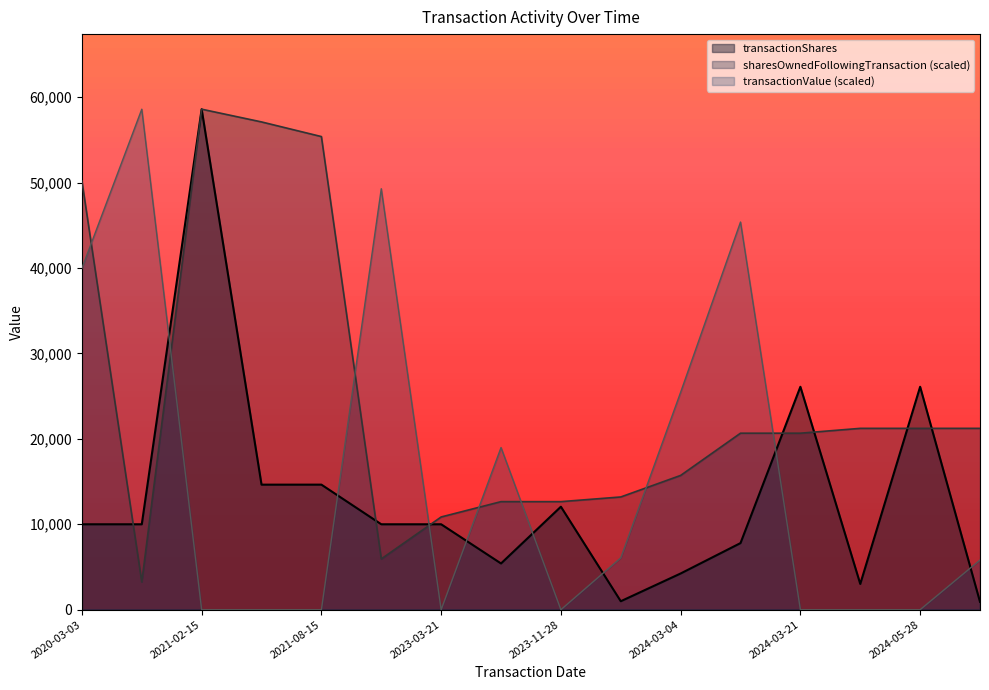

What is the difference between the maximum and second lowest values in the transactionShares series?

57602.0